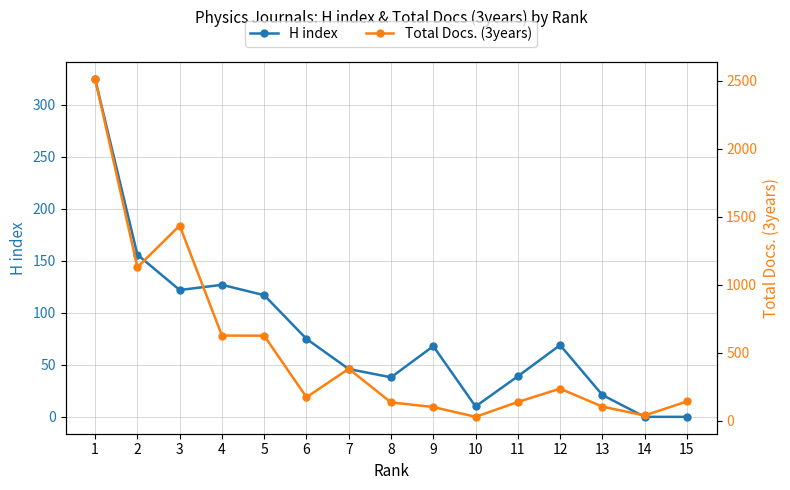

Reading right to left, transcribe all the data shown in this chart.

H index: 0	0	21	69	39	10	68	38	46	75	117	127	122	156	325
Total Docs. (3years): 143	40	105	237	139	30	102	136	383	174	626	627	1435	1129	2512